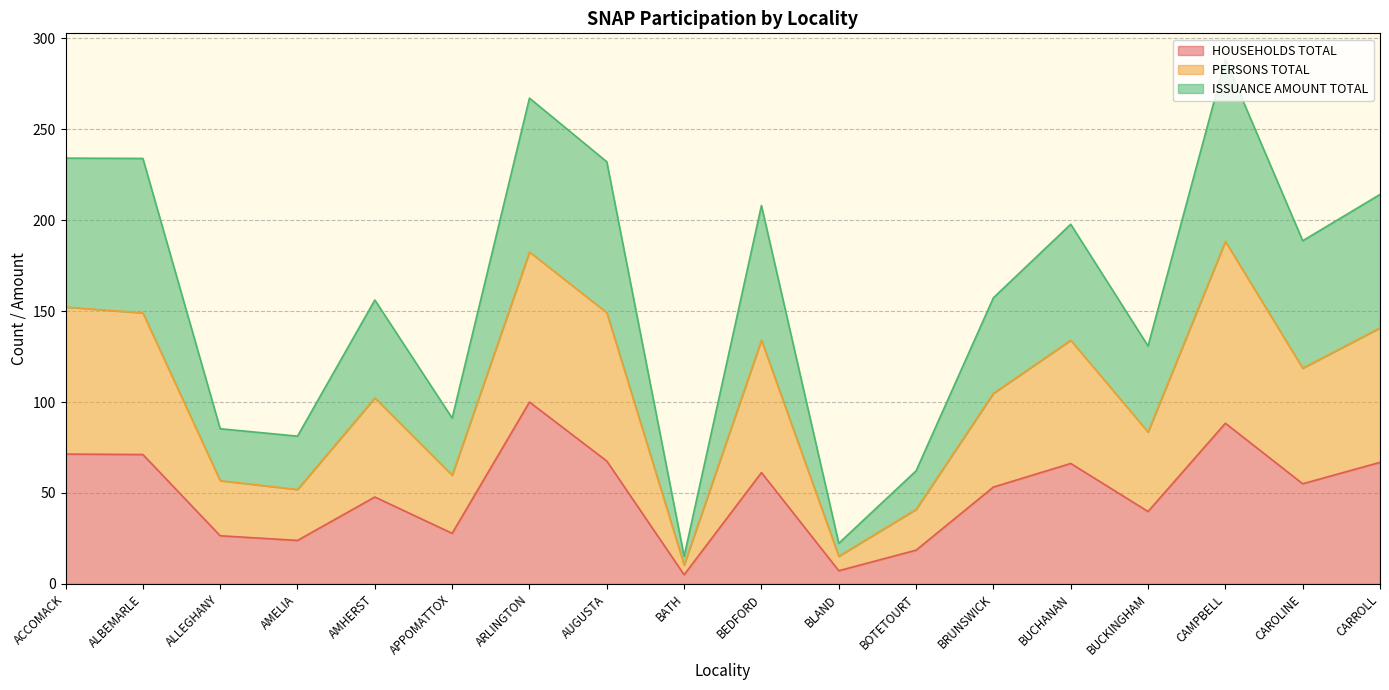

What position from the left is ARLINGTON?

7